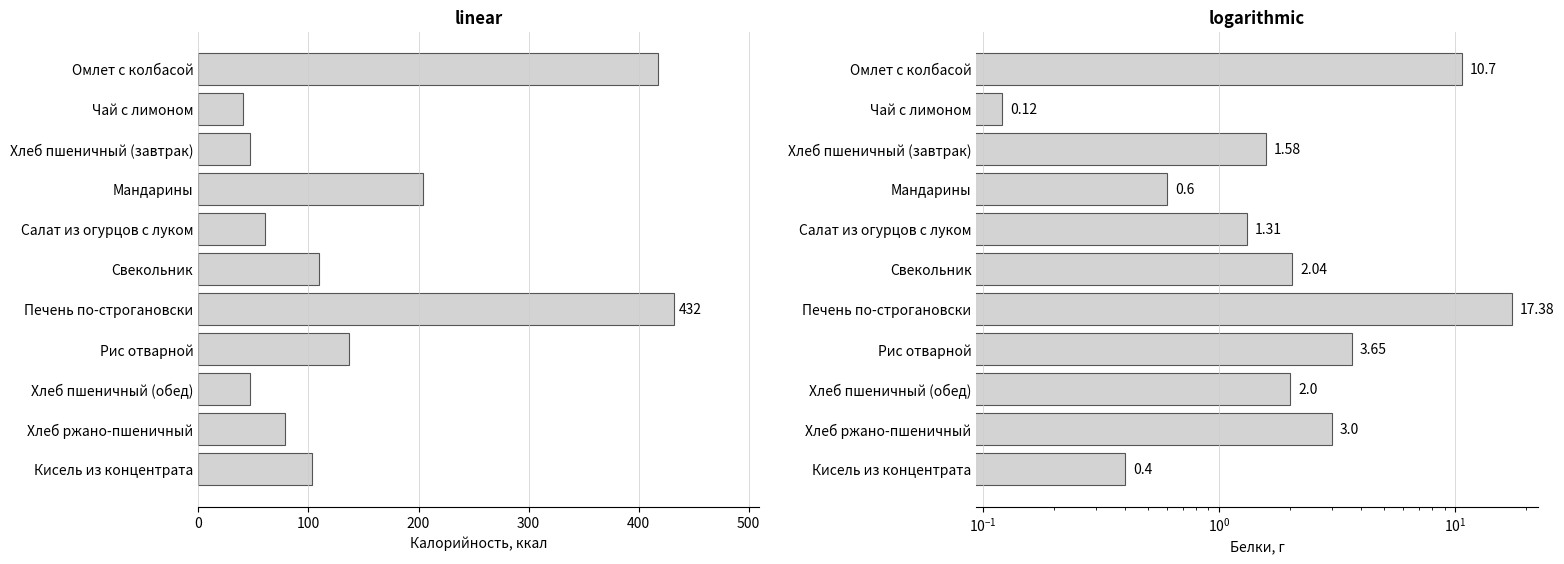

What is the sum of all Белки values?

42.8